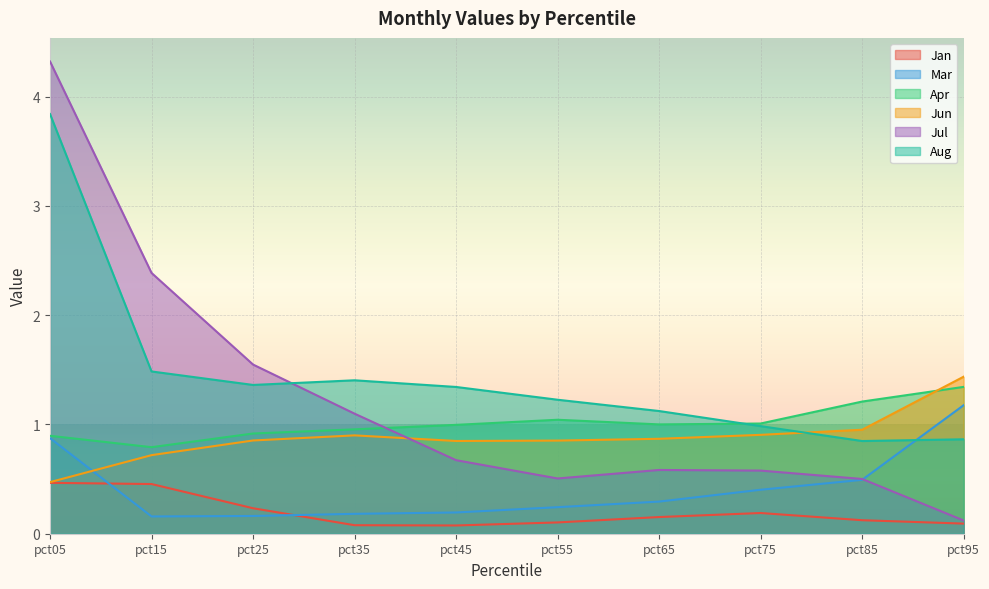

What are all the series names shown in the legend?

Jan, Mar, Apr, Jun, Jul, Aug